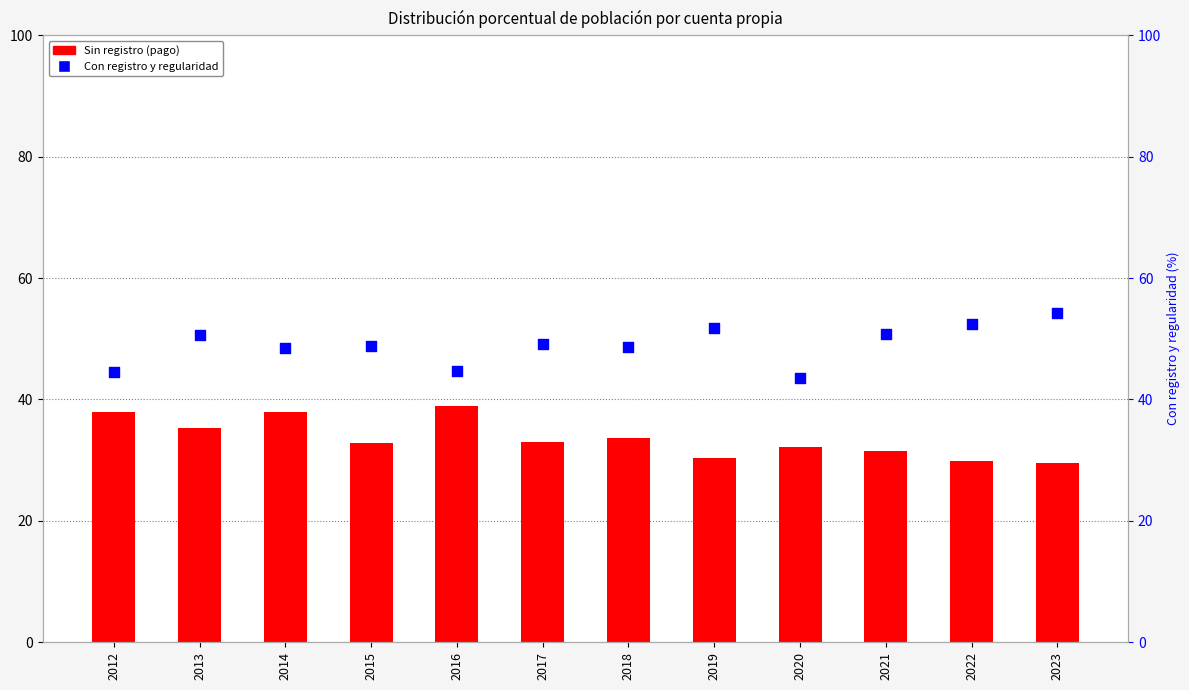

Is the value of Con registro y regularidad at 2015 greater than the value of Sin registro (pago) at 2012?

Yes